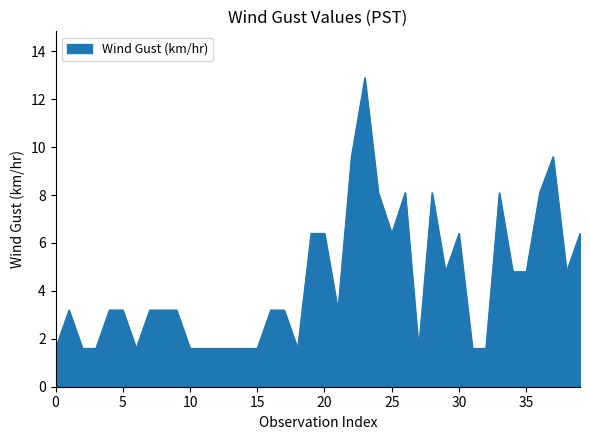

What is the greatest value displayed?

12.9